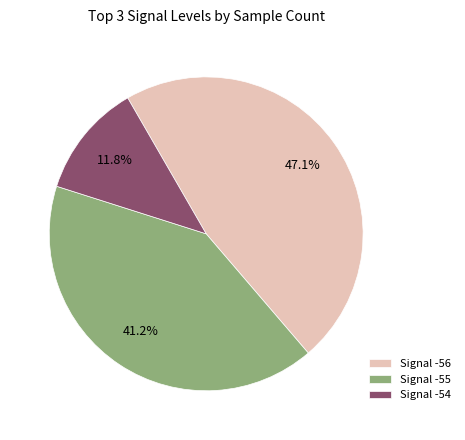

What is the total percentage of Signal -54 and Signal -55?

52.9%